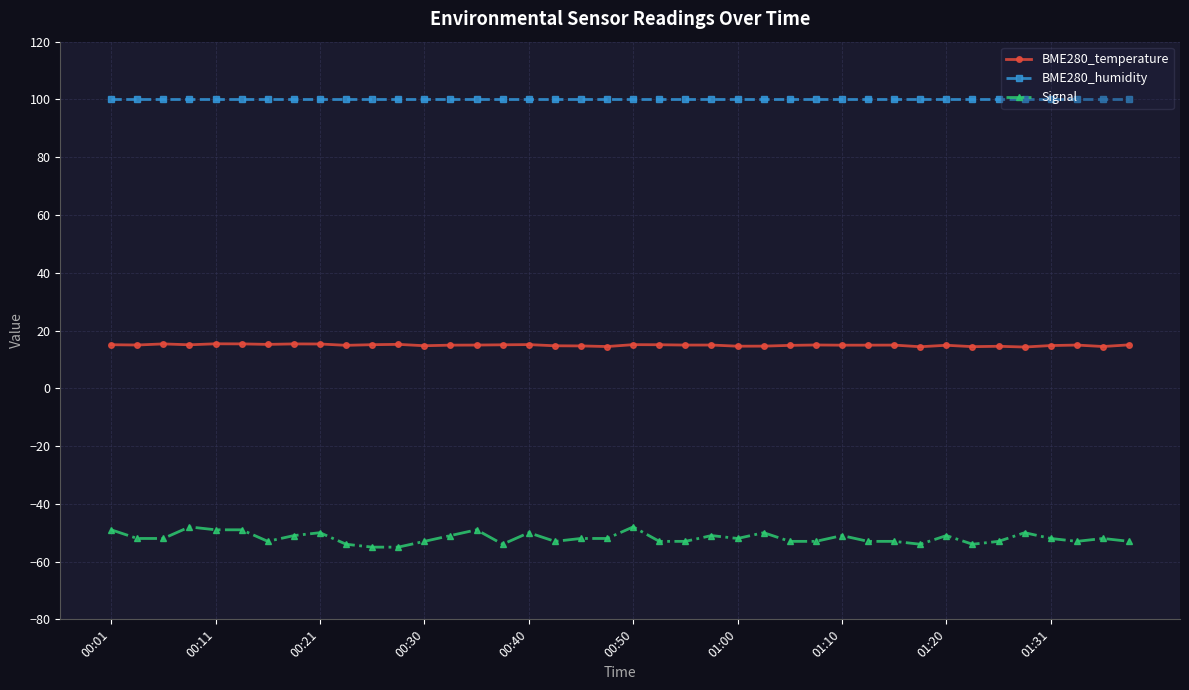

True or false: BME280_humidity and BME280_temperature intersect in this chart.

False